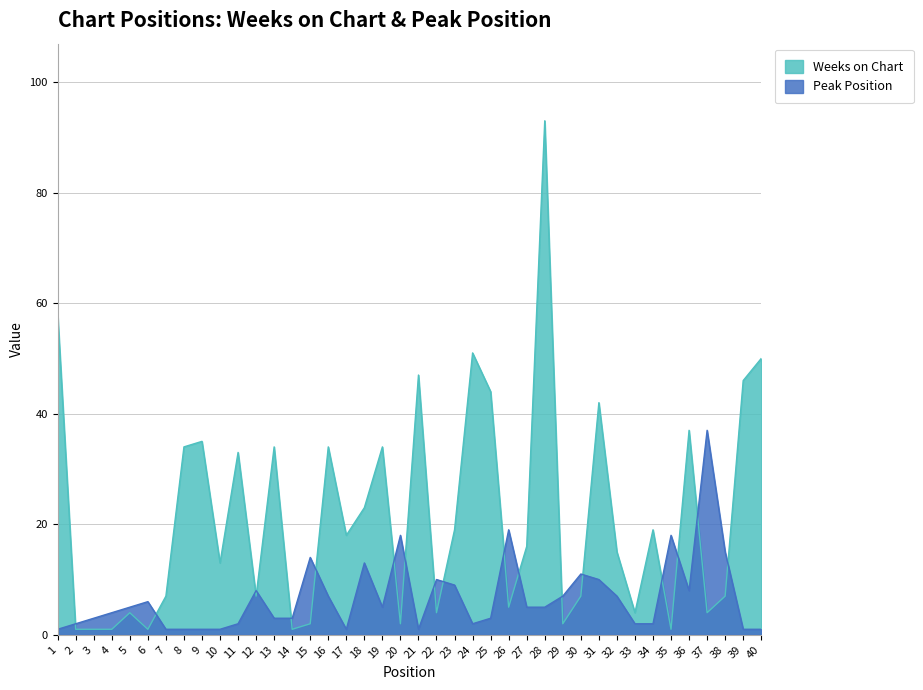

What is the difference between the Peak Position values at 20 and 26?

1